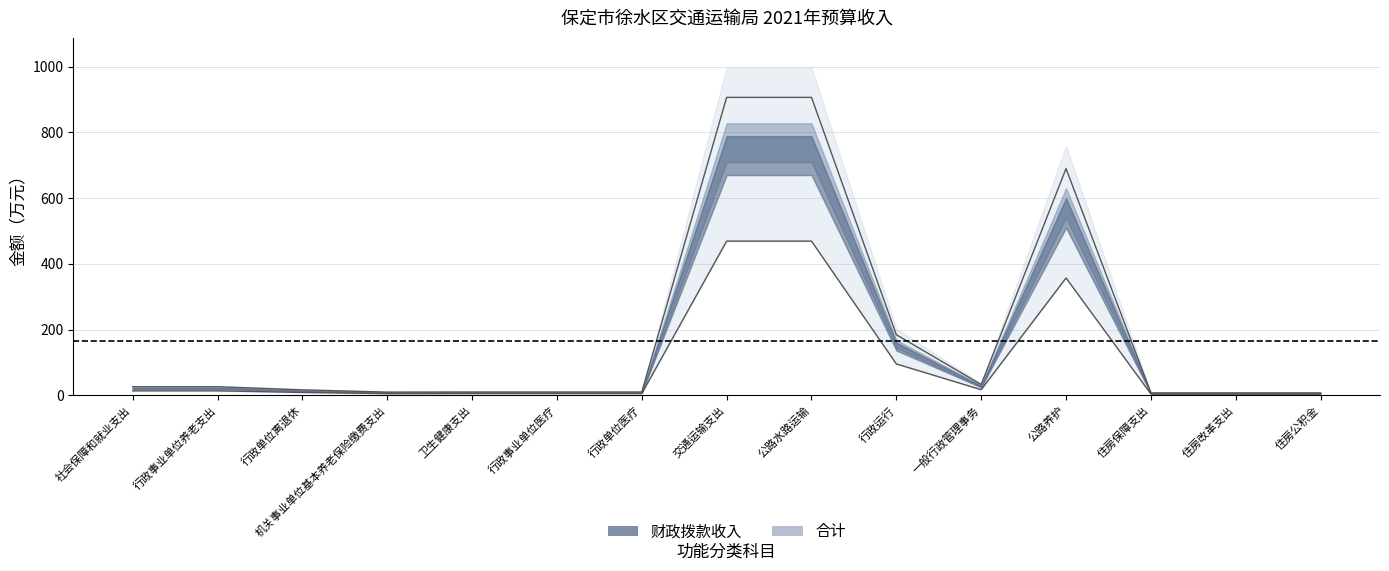

At how many categories does at least one series exceed 177?

4